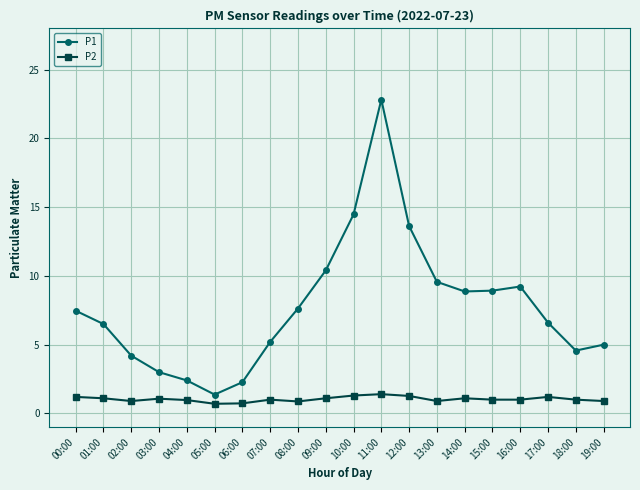

List the series in order of their overall mean, lowest first.

P2, P1